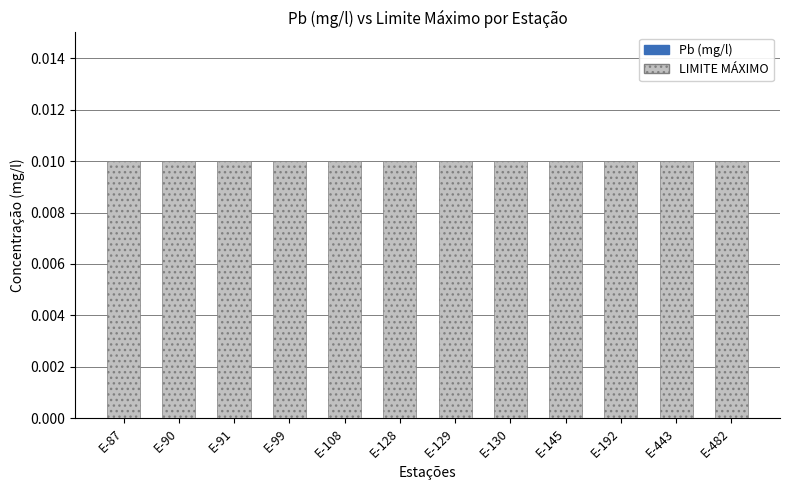

Which has a higher value, E-91 or E-128?

E-91